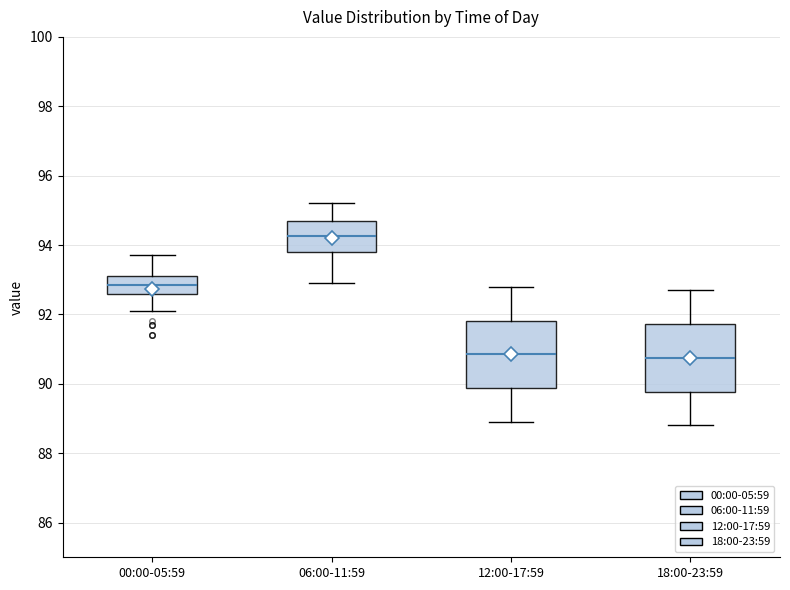

Where does the lower whisker of the box for 06:00-11:59 end on the y-axis? The values are not printed on the chart, so give them approximately, as read against the axis.

93.0